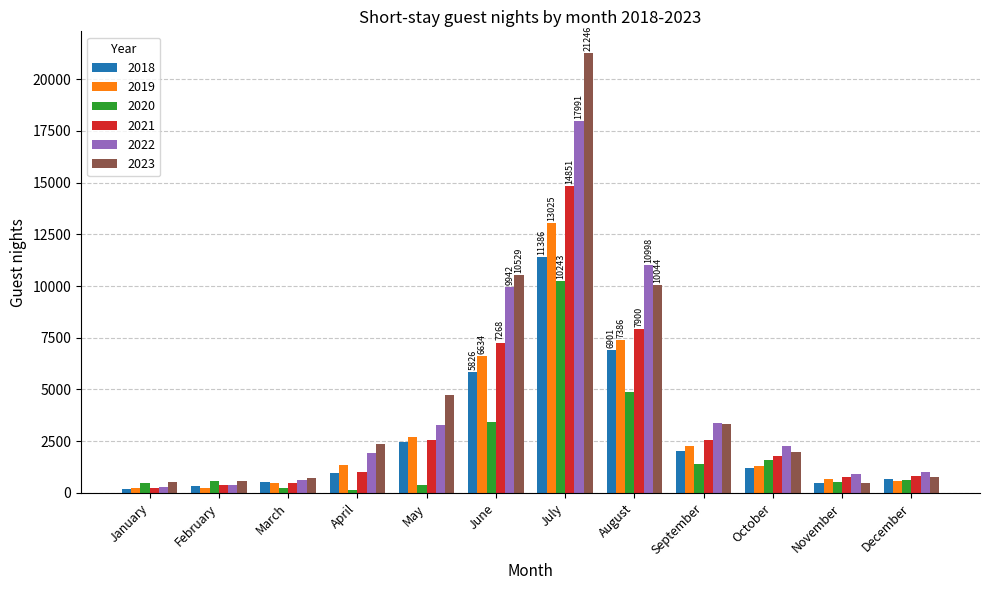

Between July and December, which series saw the biggest shift?

2023